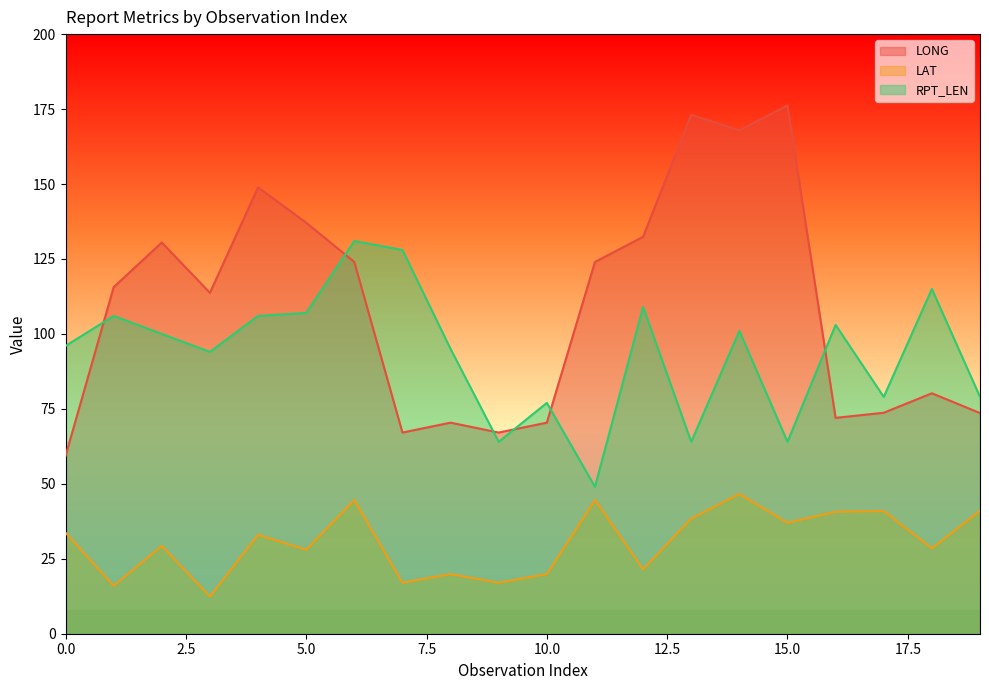

Does the chart display data point markers on the line(s)?

No